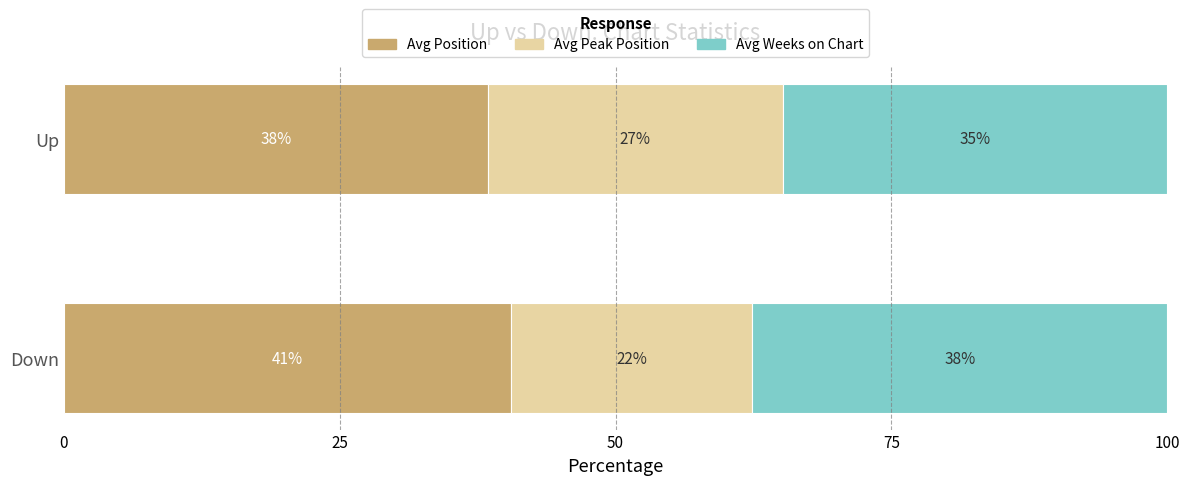

What is the value of the Avg Position bar at the 2nd from the left?

40.6